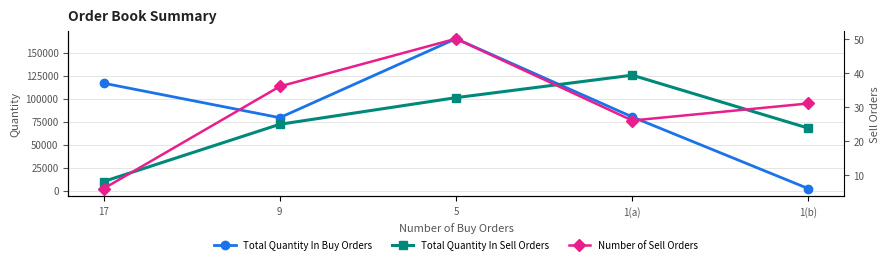

At which label is Number of Sell Orders closest to 28?

1(a)